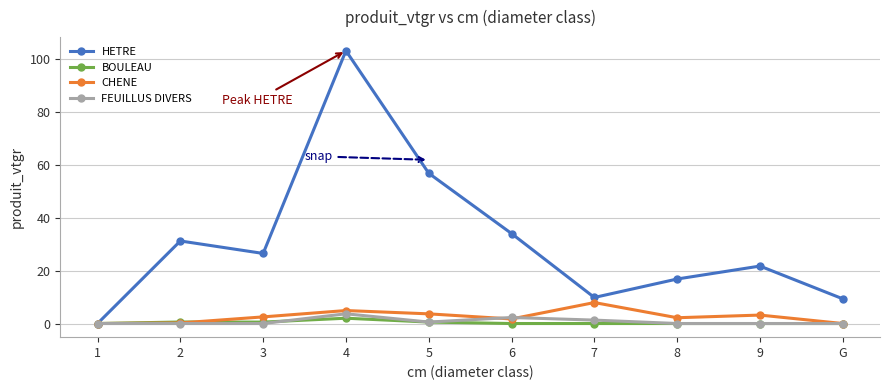

What are all the series names shown in the legend?

HETRE, BOULEAU, CHENE, FEUILLUS DIVERS